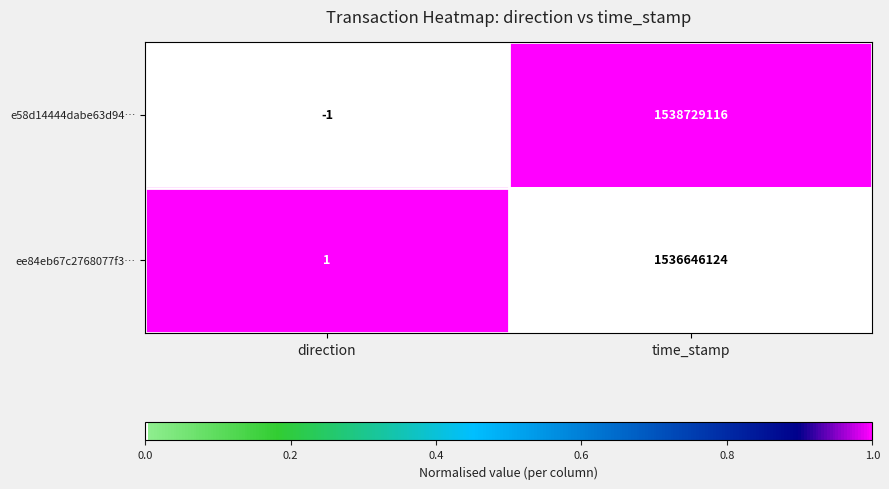

The ee84eb67c2768077f3… series shows 1536646124 at time_stamp. True or false?

True